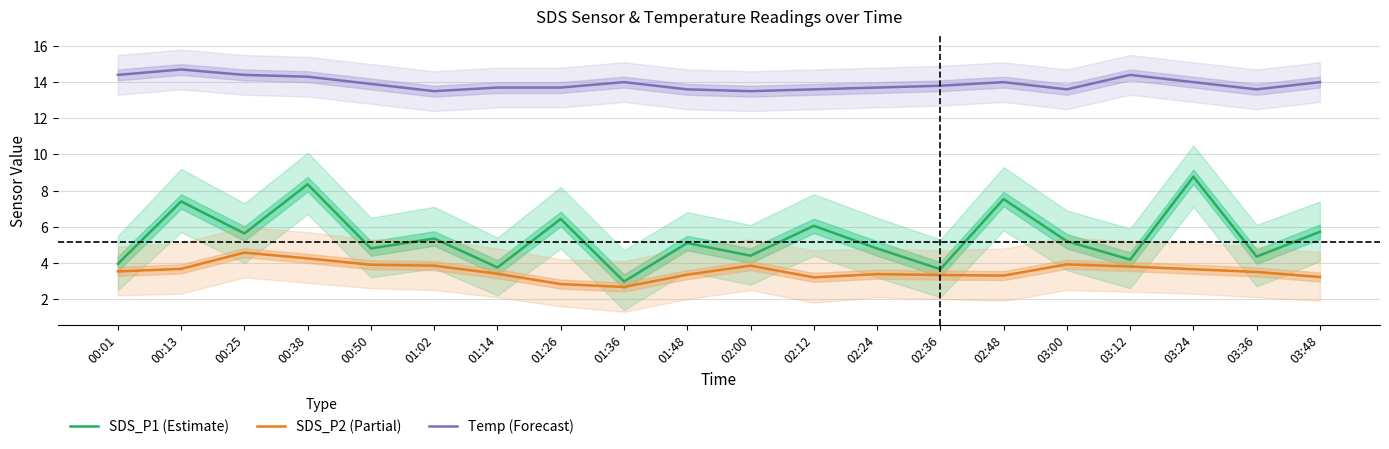

The value of SDS_P1 (Estimate) at 00:50 is 1.2. True or false?

False